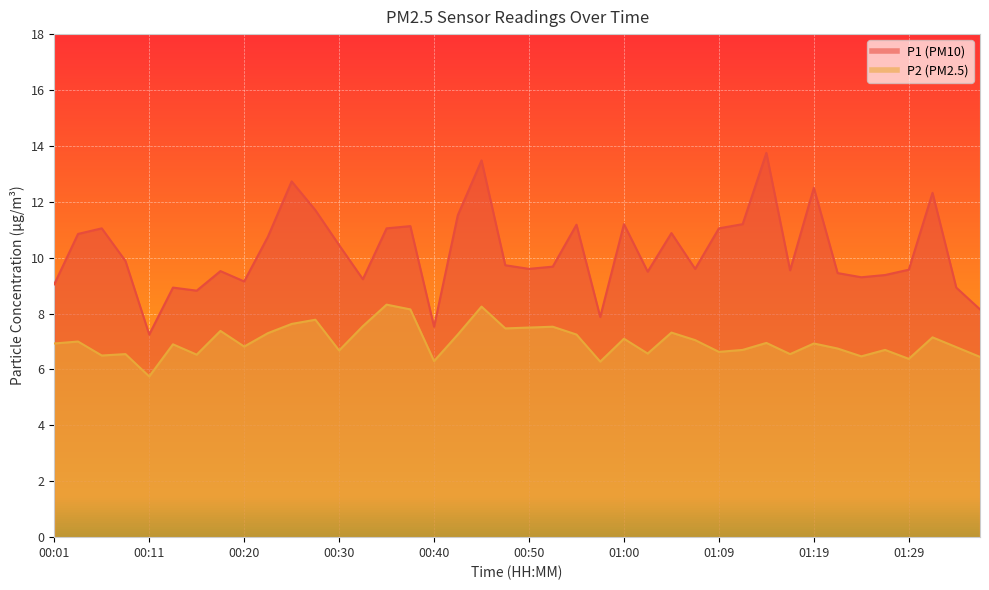

Reading left to right, what are all the values shown in this chart?

P1: 9.1	10.8	11.1	9.9	7.2	8.9	8.8	9.5	9.2	10.8	12.7	11.7	10.4	9.2	11.1	11.1	7.5	11.5	13.5	9.7	9.6	9.7	11.2	7.9	11.2	9.5	10.9	9.6	11.1	11.2	13.8	9.6	12.5	9.4	9.3	9.4	9.6	12.3	8.9	8.2
P2: 6.9	7.0	6.5	6.5	5.8	6.9	6.5	7.4	6.8	7.3	7.6	7.8	6.7	7.5	8.3	8.2	6.3	7.2	8.2	7.5	7.5	7.5	7.2	6.3	7.1	6.6	7.3	7.0	6.6	6.7	7.0	6.5	6.9	6.8	6.5	6.7	6.4	7.2	6.8	6.5